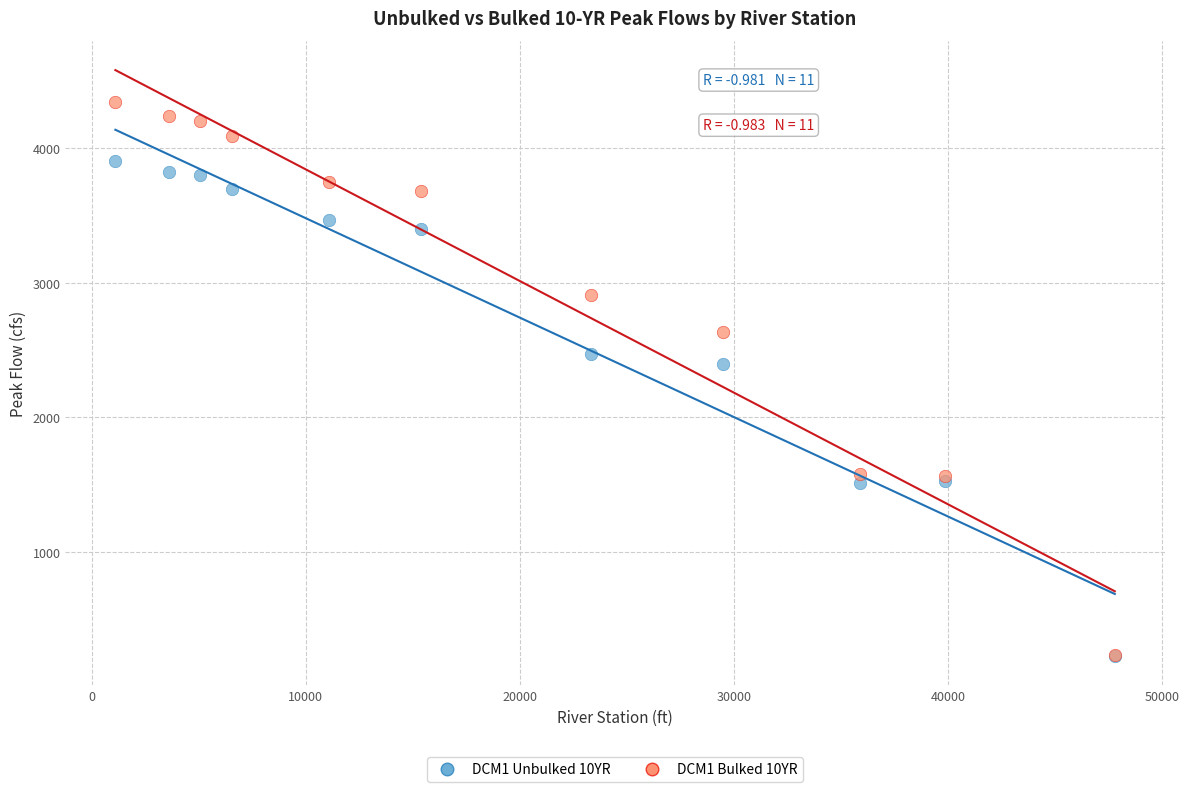

Across all series, what Y value is closest to 2283?

2394.7